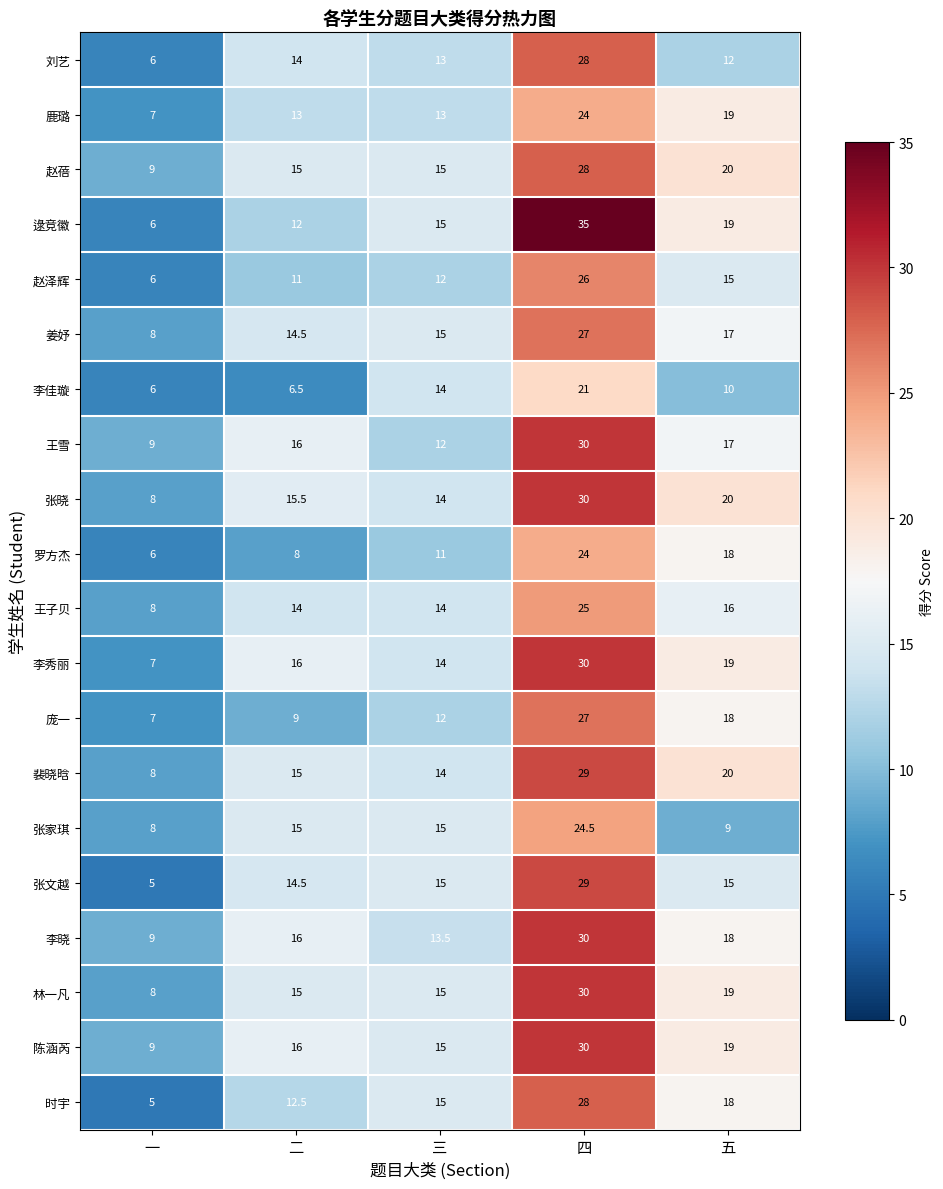

Where is 李佳璇 nearest to the value 13?

三